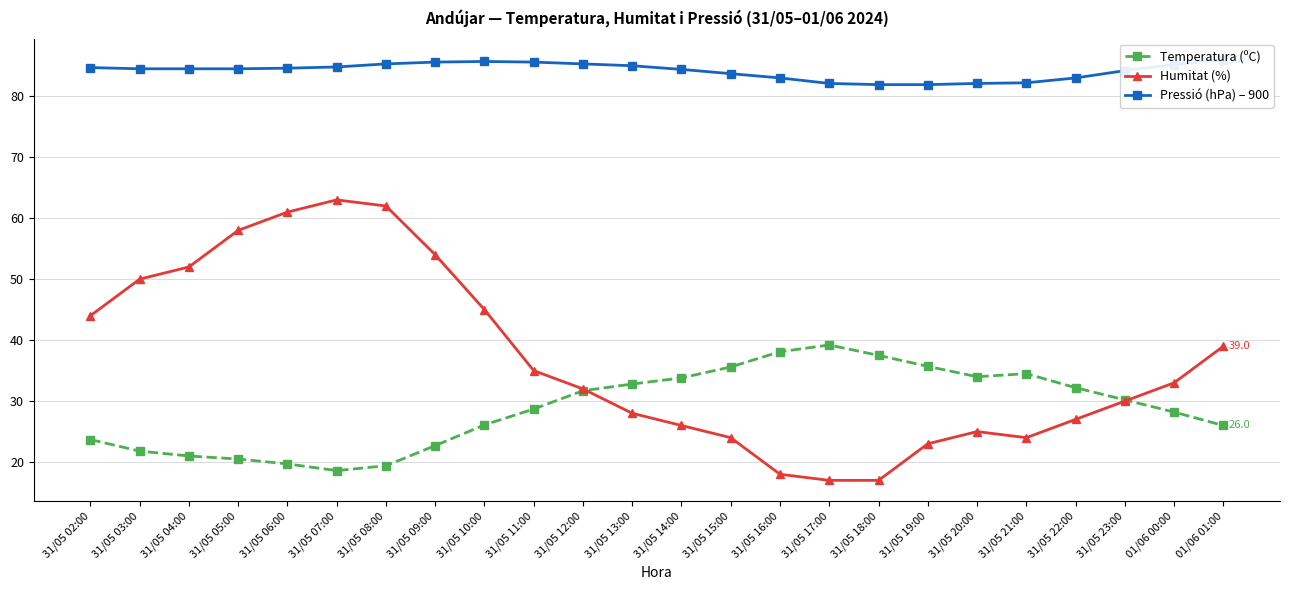

The Pressió (hPa) – 900 series shows 31.3 at 31/05 08:00. True or false?

False